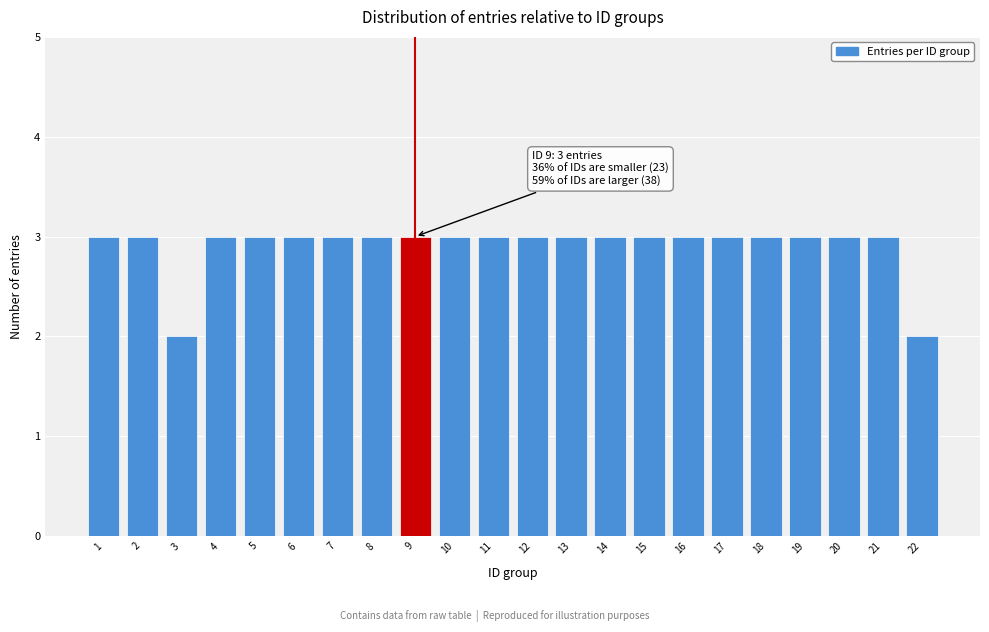

Reading left to right, list all the values displayed in this chart.

1=3	2=3	3=2	4=3	5=3	6=3	7=3	8=3	9=3	10=3	11=3	12=3	13=3	14=3	15=3	16=3	17=3	18=3	19=3	20=3	21=3	22=2